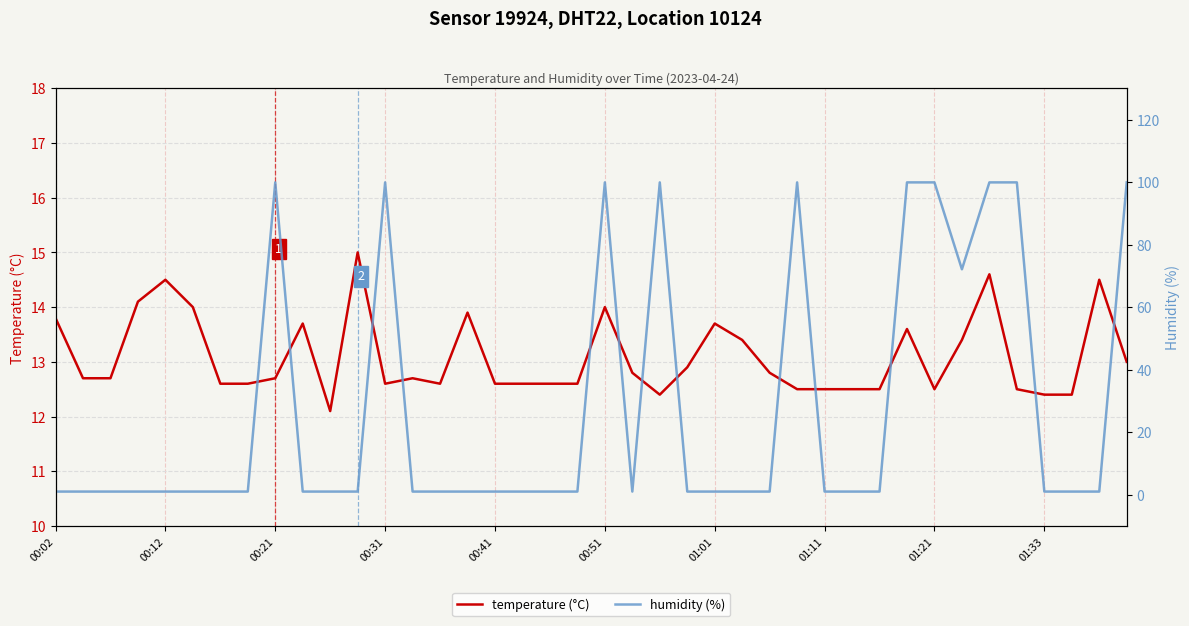

Is this an area chart (filled region under the line)?

No